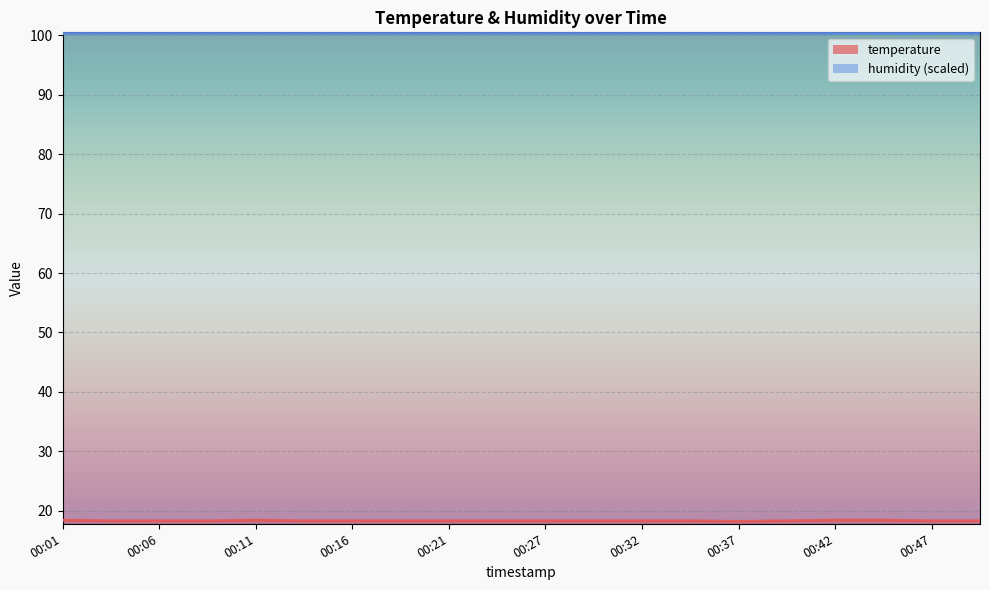

What is the difference between the maximum and second lowest values?

0.1